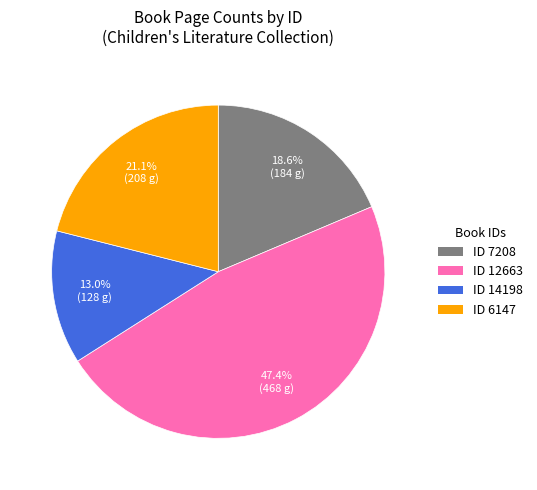

Is there any slice that represents more than half of the pie?

No